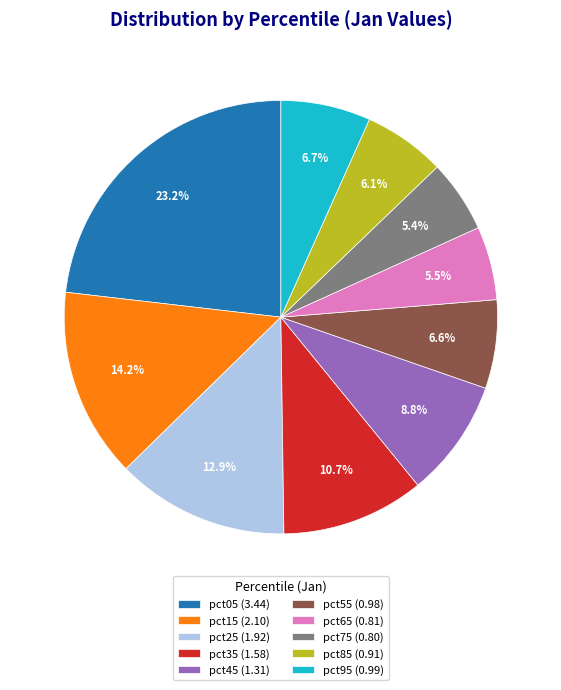

How many segments does this pie chart have?

10